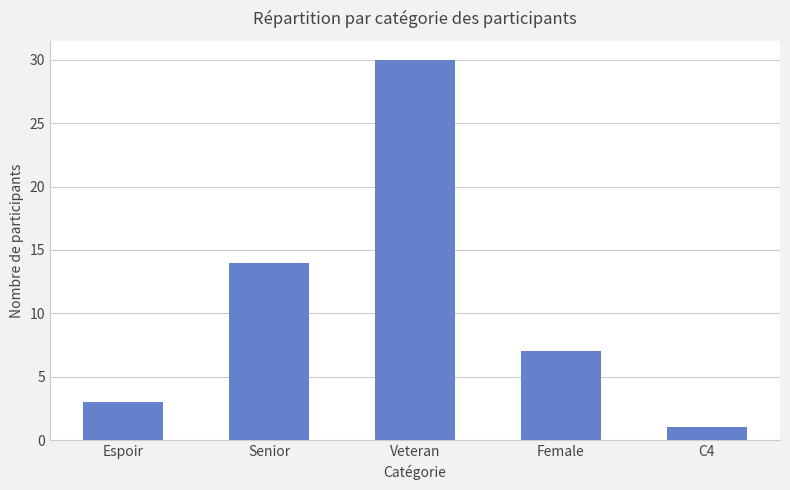

What is the difference between the values at C4 and Female?

6